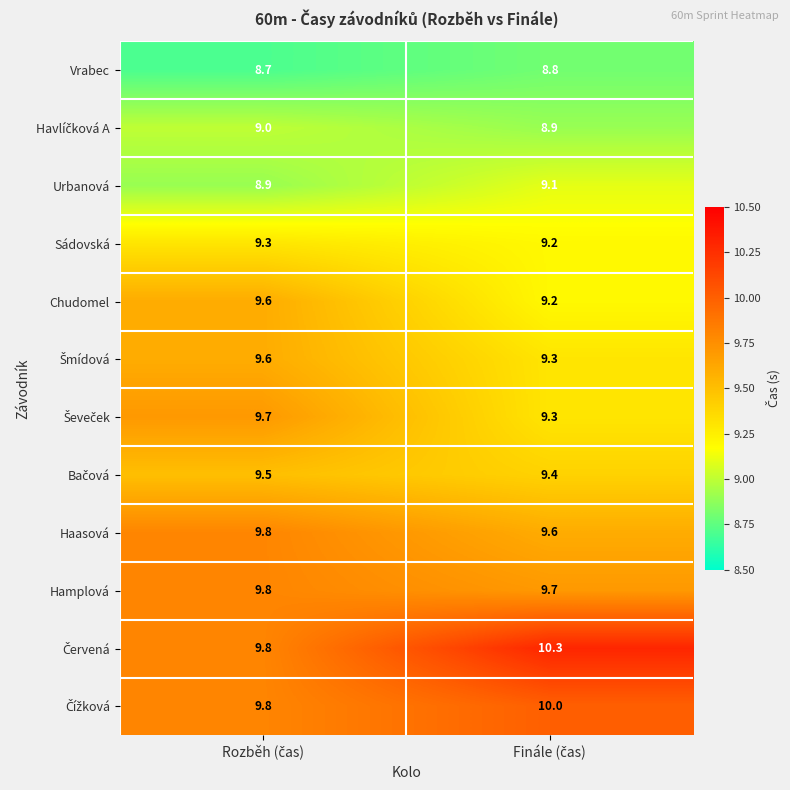

What is the smallest value displayed?

8.7